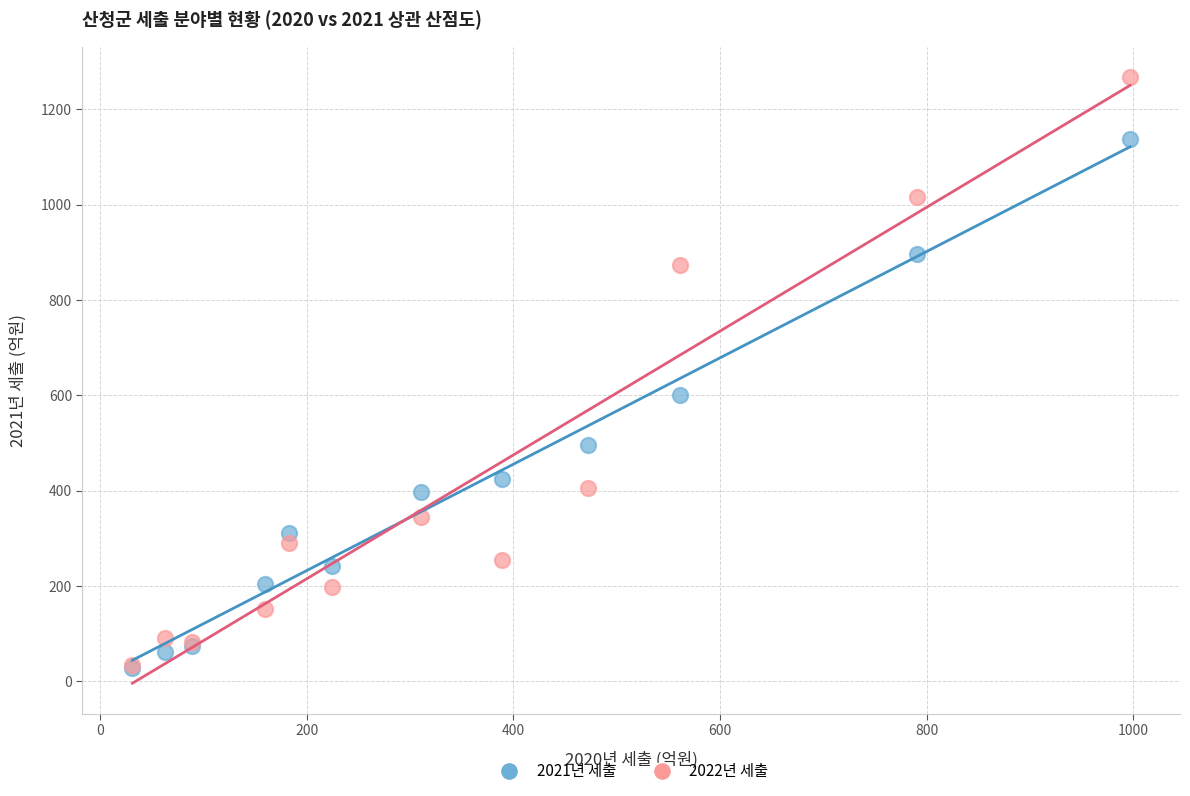

In the 2021년 세출 series, what Y value is closest to 582?

601